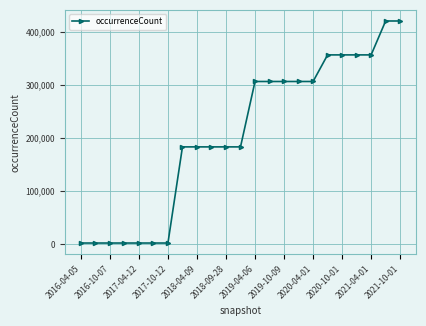

What is the greatest value displayed?

419999